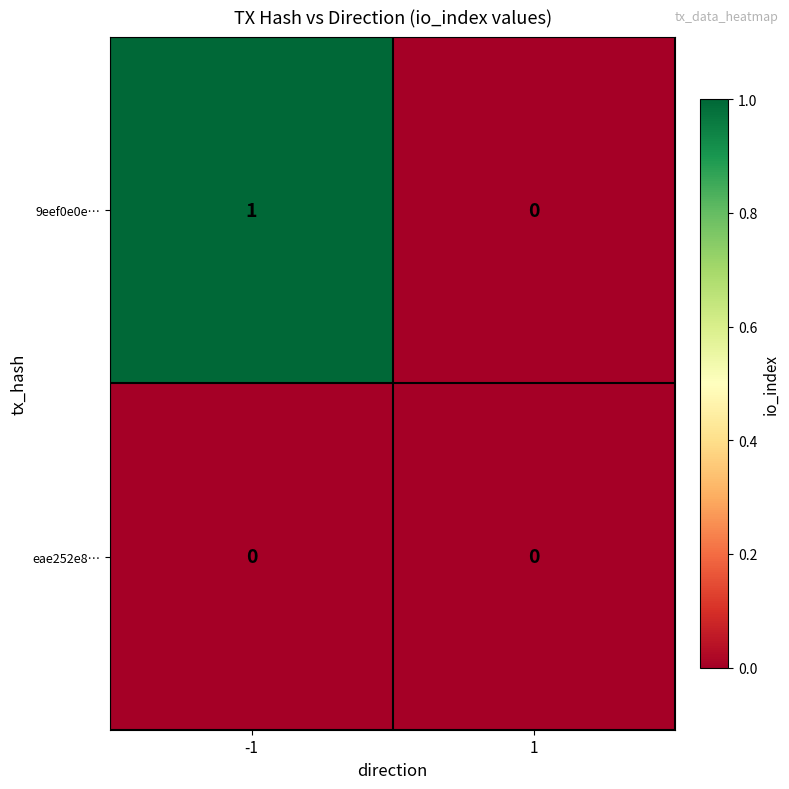

Rank the series by their maximum value, from highest to lowest.

9eef0e0e…, eae252e8…